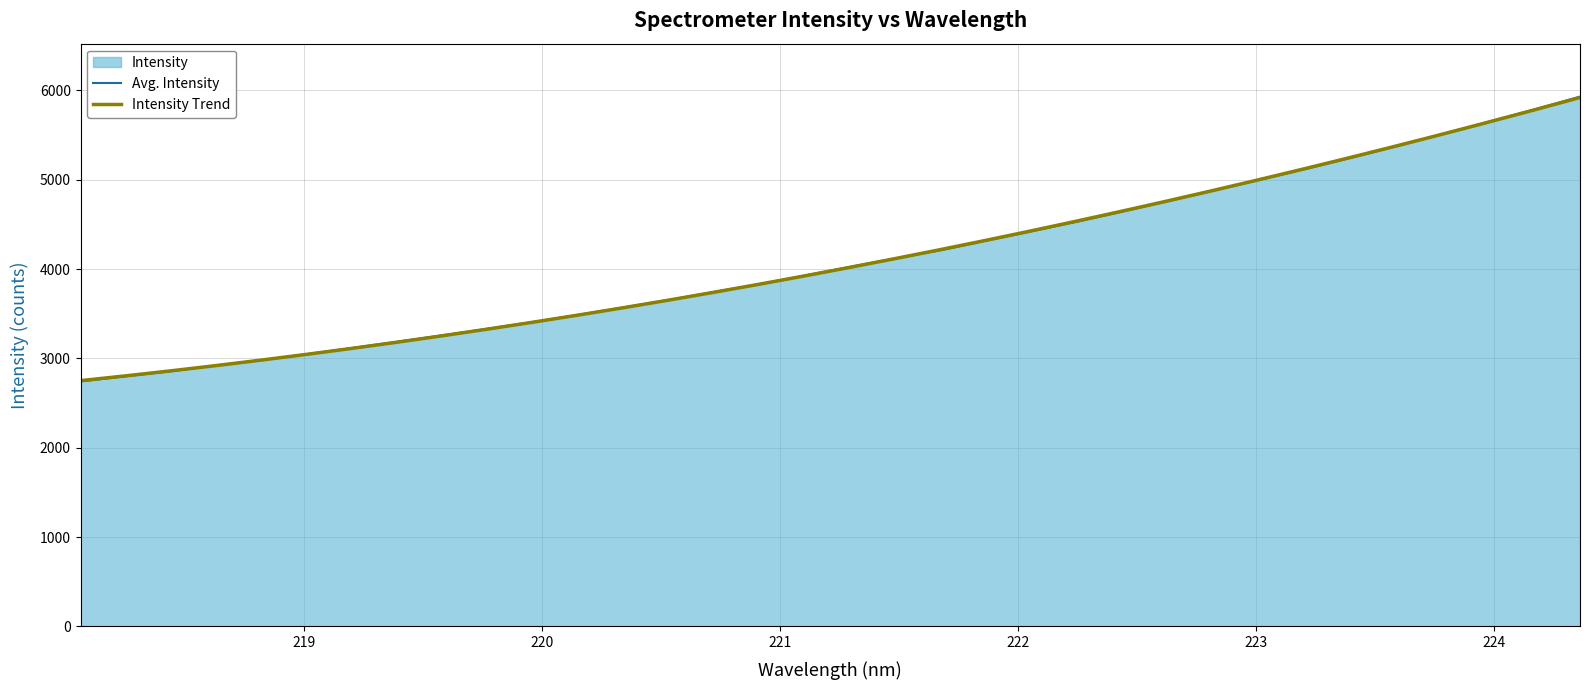

The chart shows a value of 1286.3 at 218.0596. True or false?

False